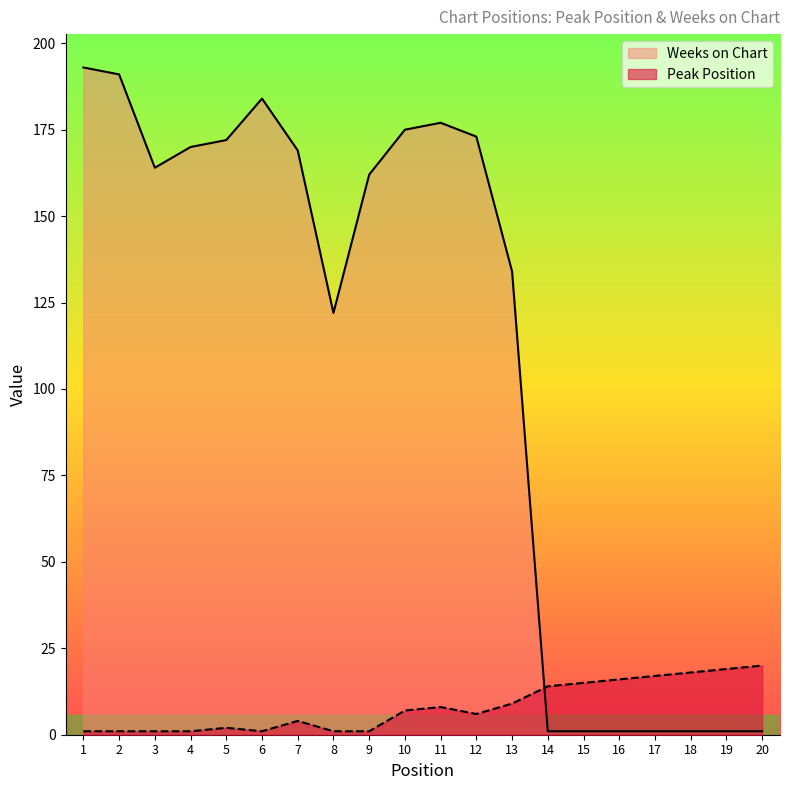

In Weeks on Chart, how many points are lower than both neighbors (excluding endpoints)?

2